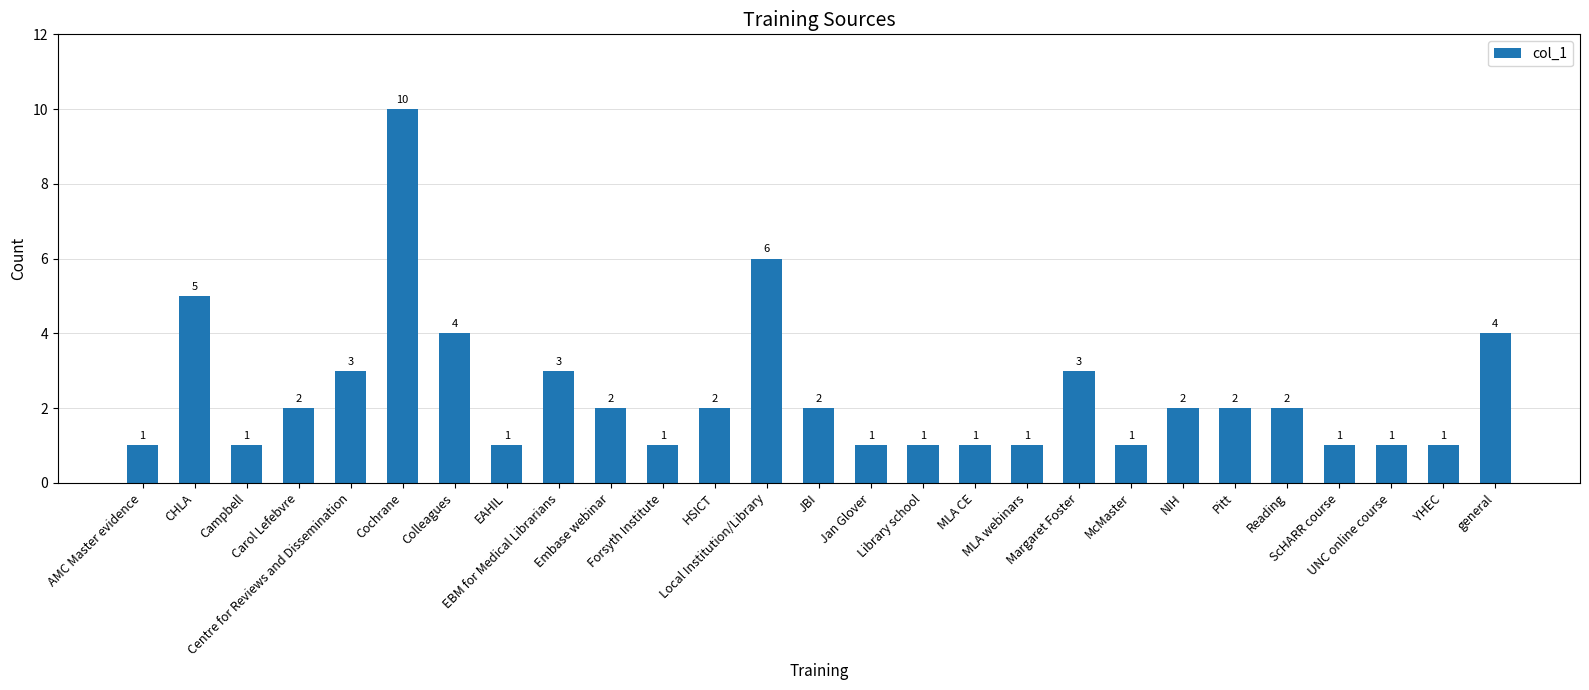

How many values are between 1 and 3?

22